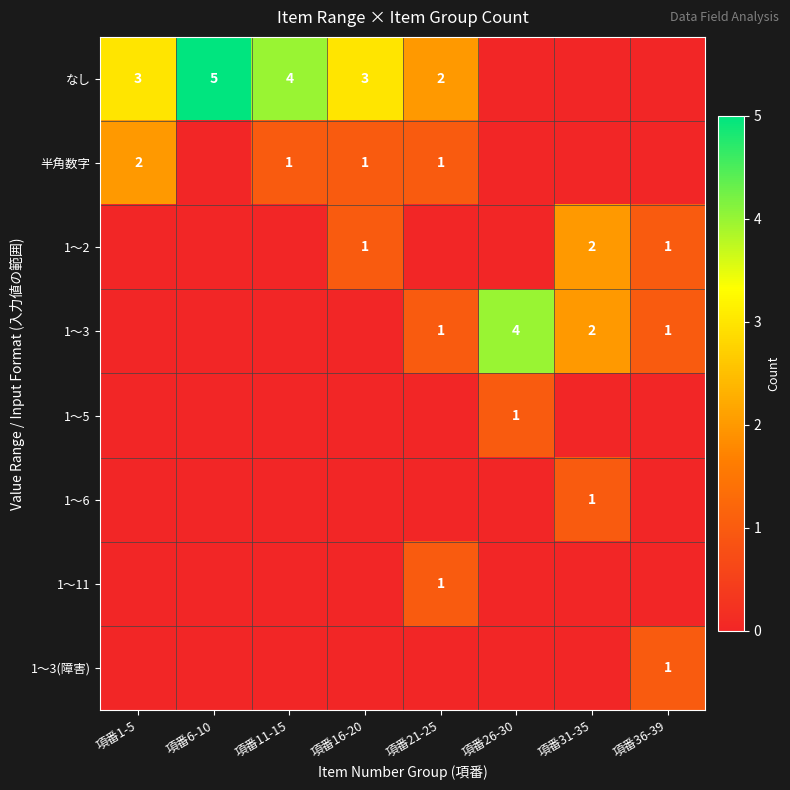

Which category has the highest value across all series?

項番6-10